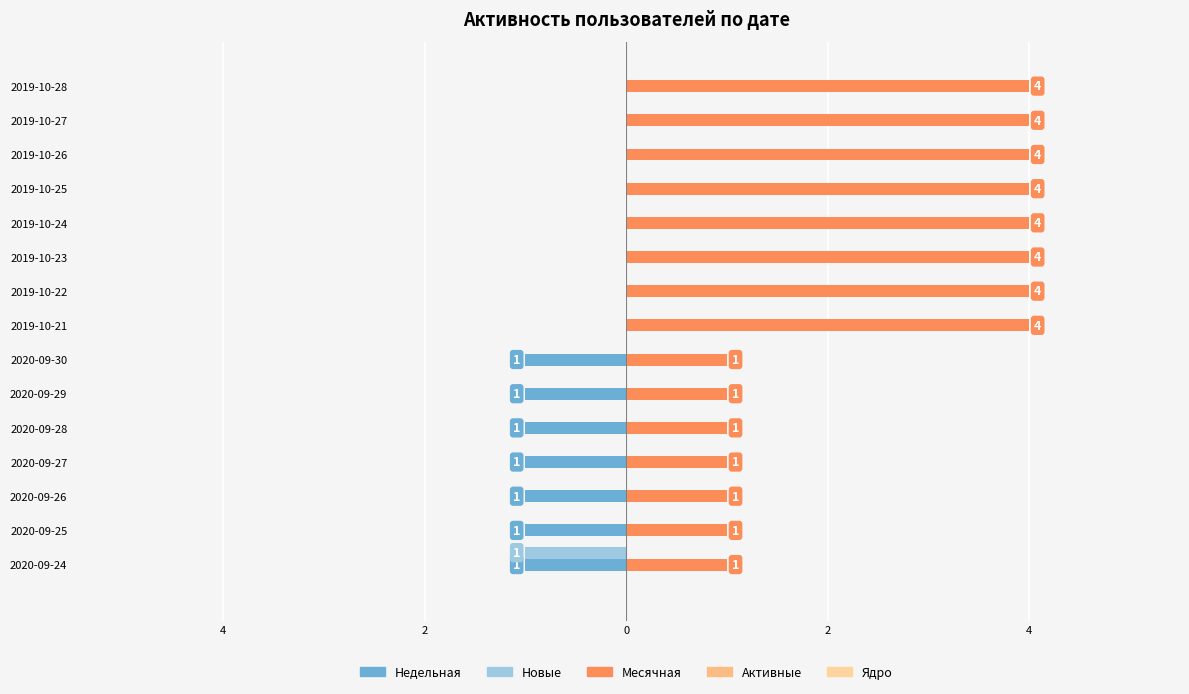

Are the bars horizontal?

Yes